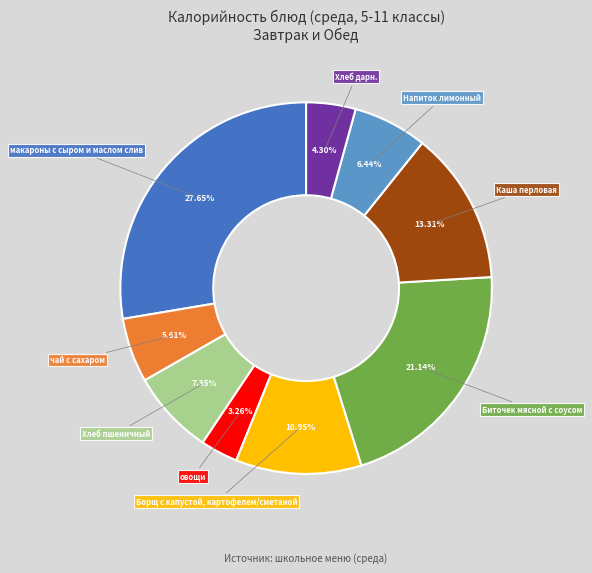

How many segments does this pie chart have?

9